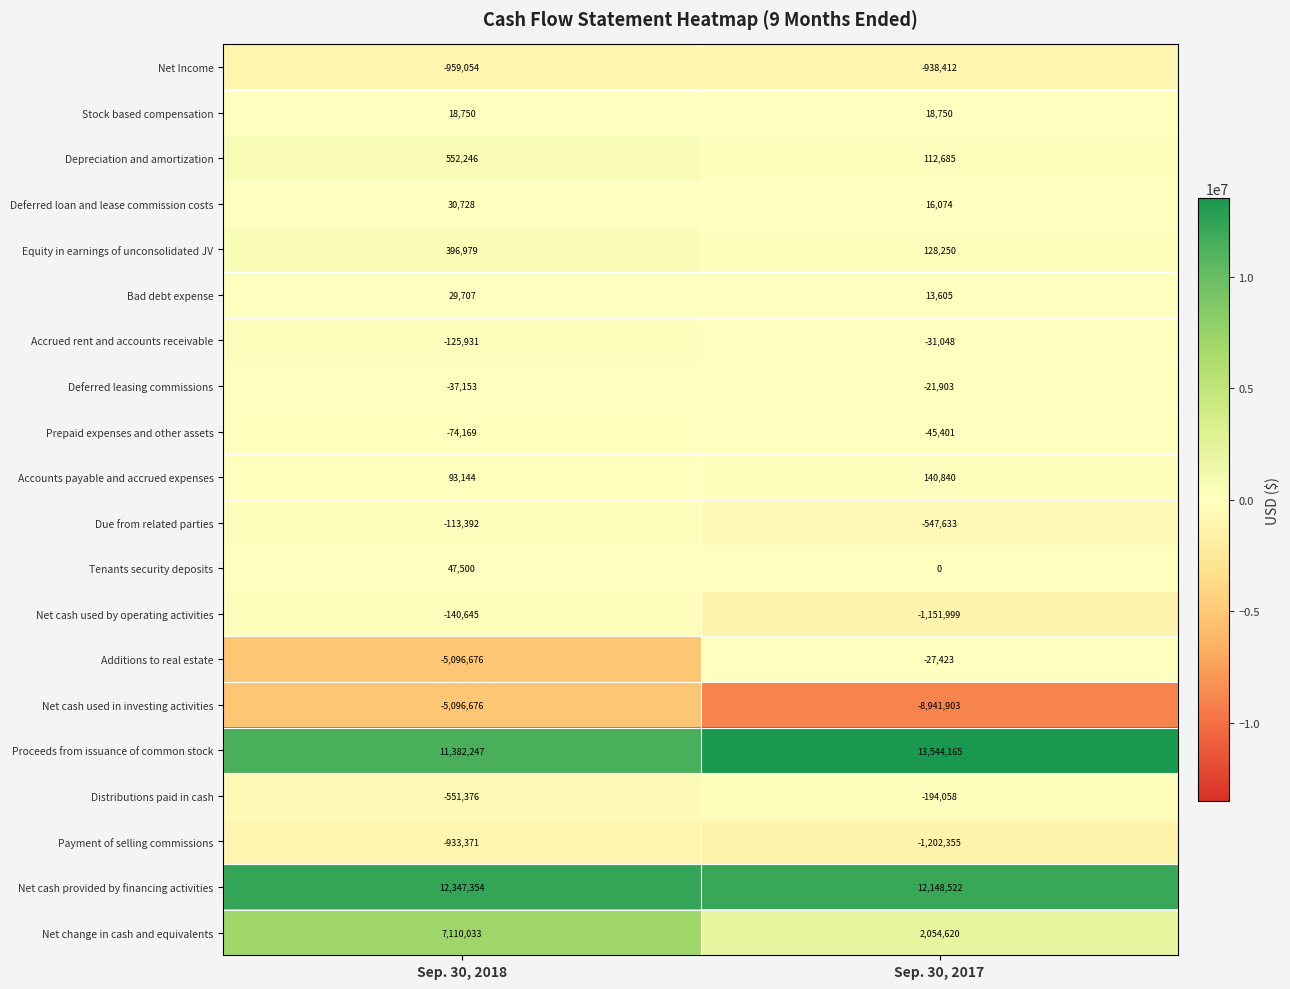

What is the difference between the highest and lowest values at Sep. 30, 2018?

17444030